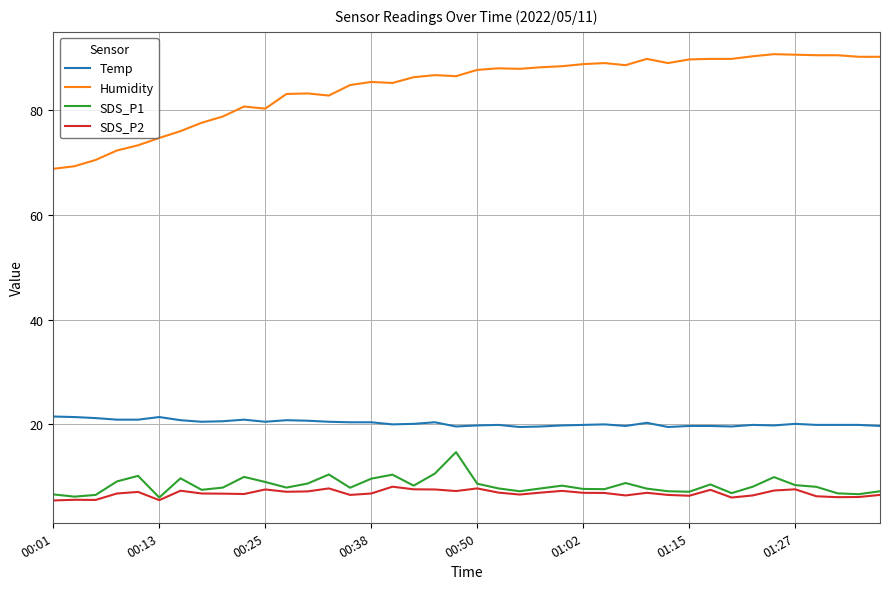

Is this an area chart (filled region under the line)?

No